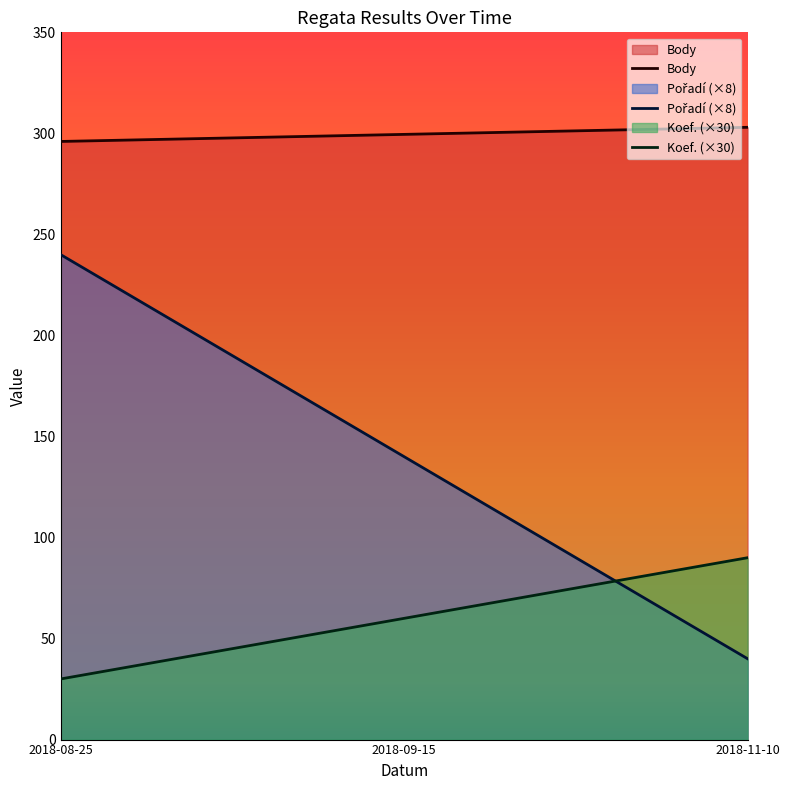

How many lines are shown in the chart?

3